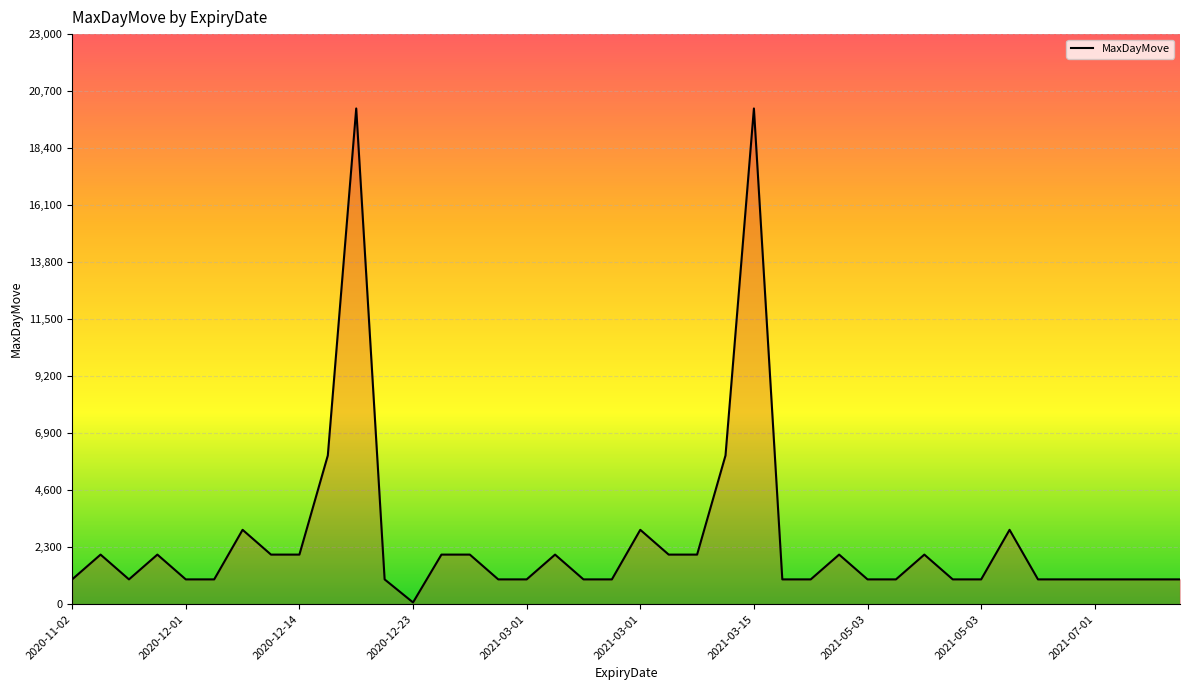

What is the difference between the maximum and minimum values?

19930